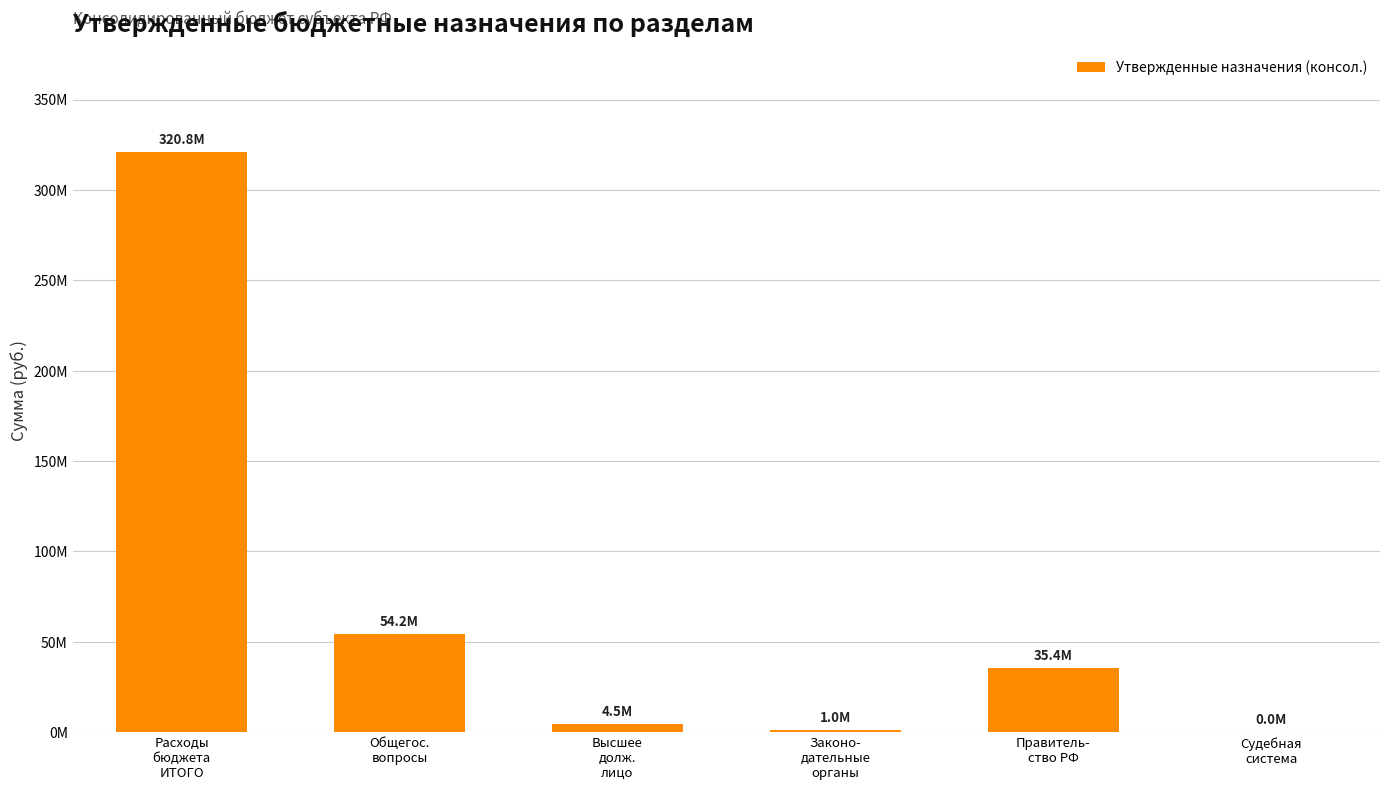

Reading left to right, transcribe all the data shown in this chart.

320845434.1	54200050.0	4451303.0	961100.0	35427663.0	1600.0